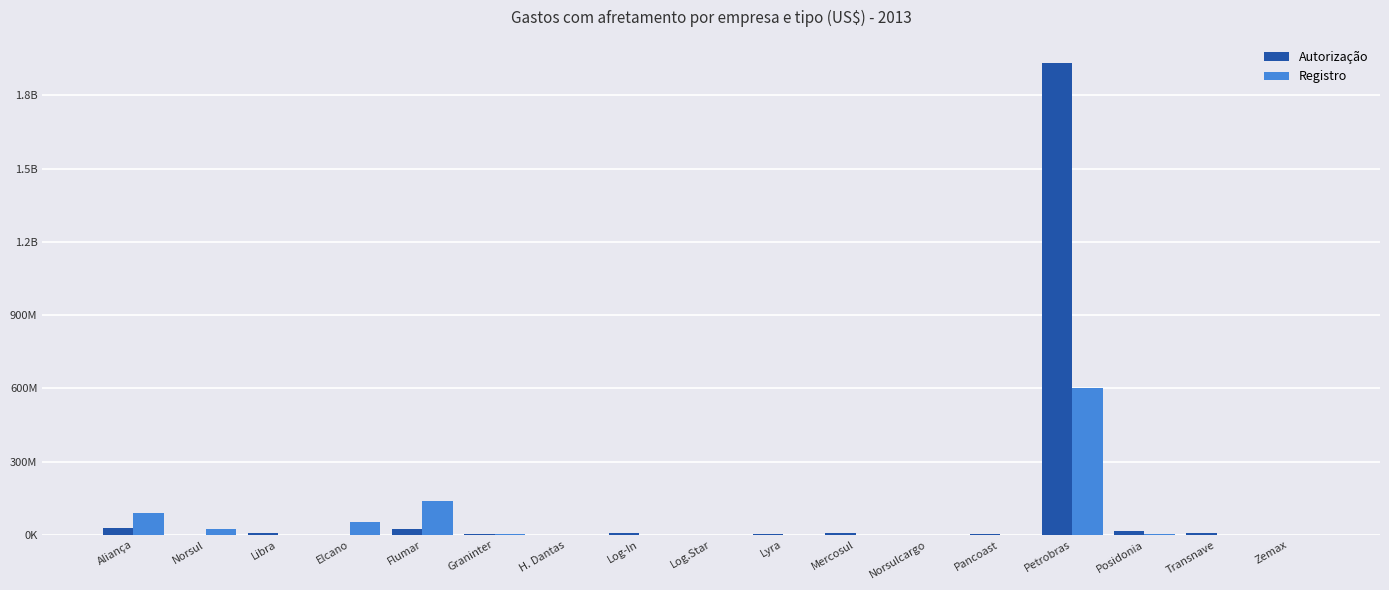

What is the average value of the Registro series?

53456420.5